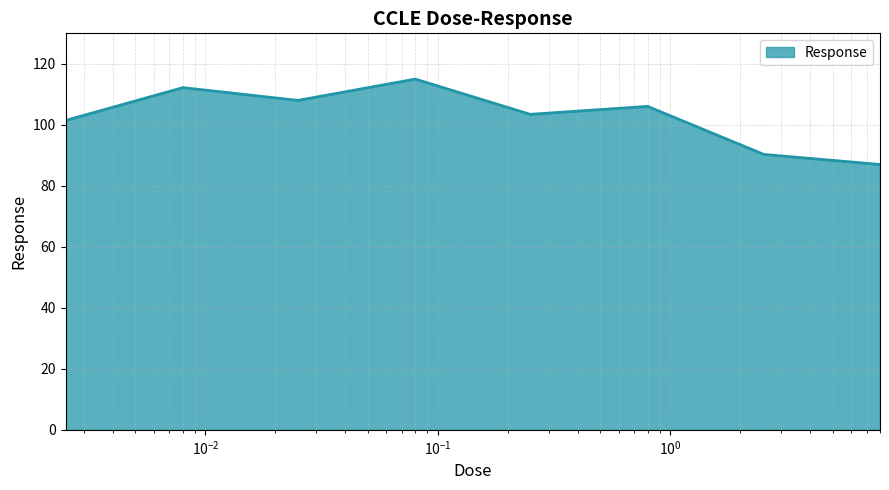

True or false: there are more than 1 points higher than both neighbors.

True